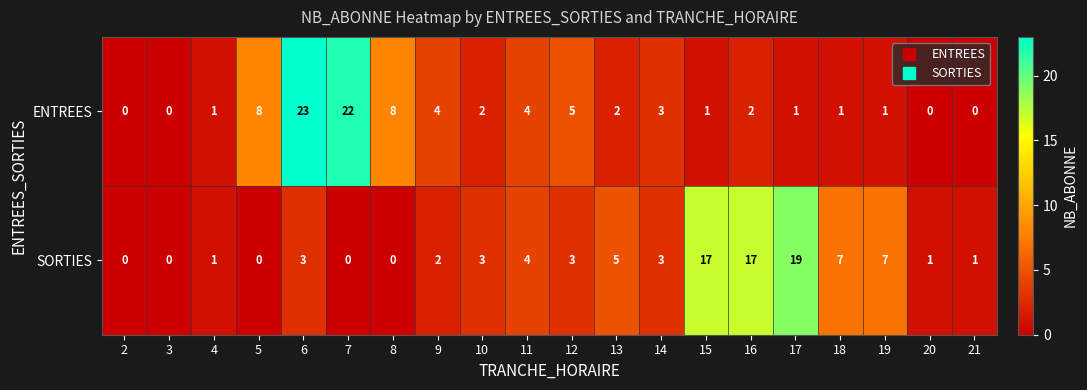

At which label does ENTREES first exceed 2?

5